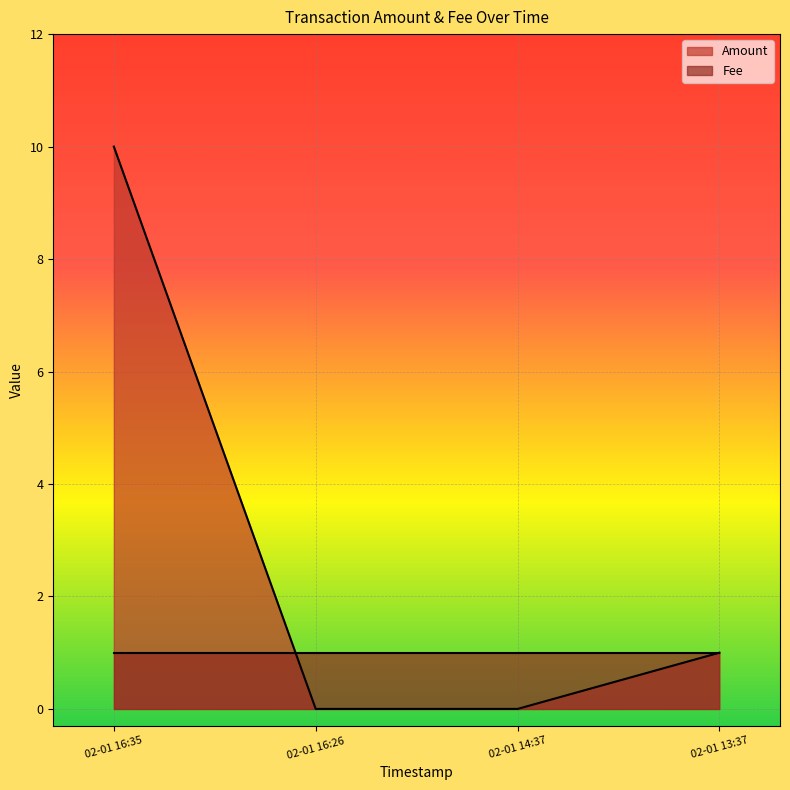

Where is Amount nearest to the value 5?

02-01 13:37